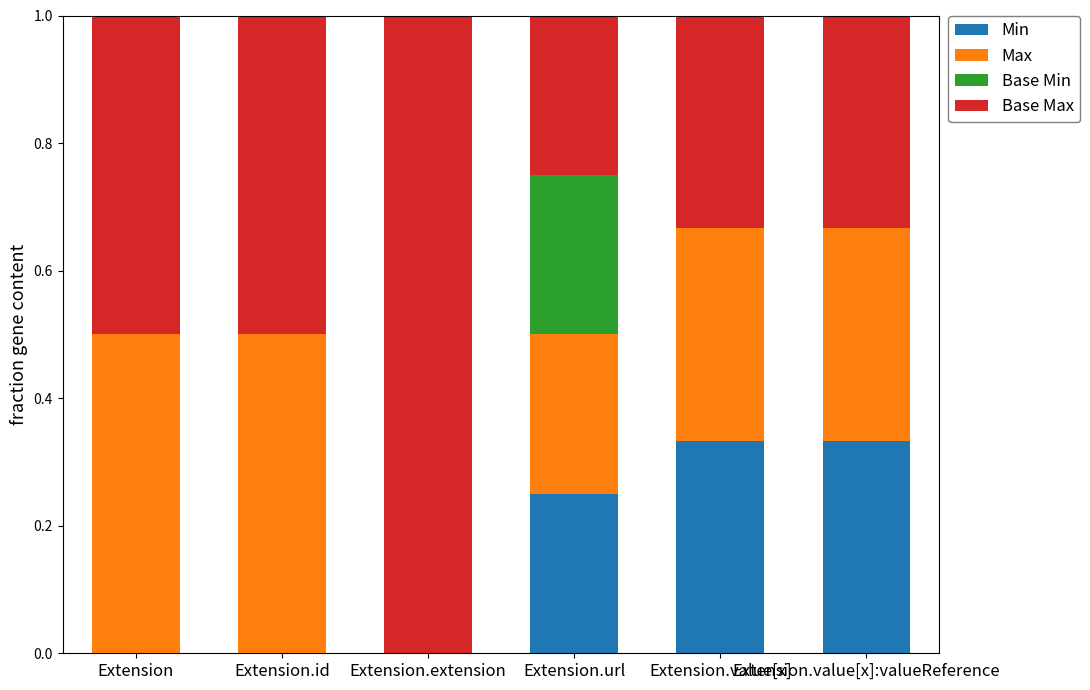

What are all the series names shown in the legend?

Min, Max, Base Min, Base Max